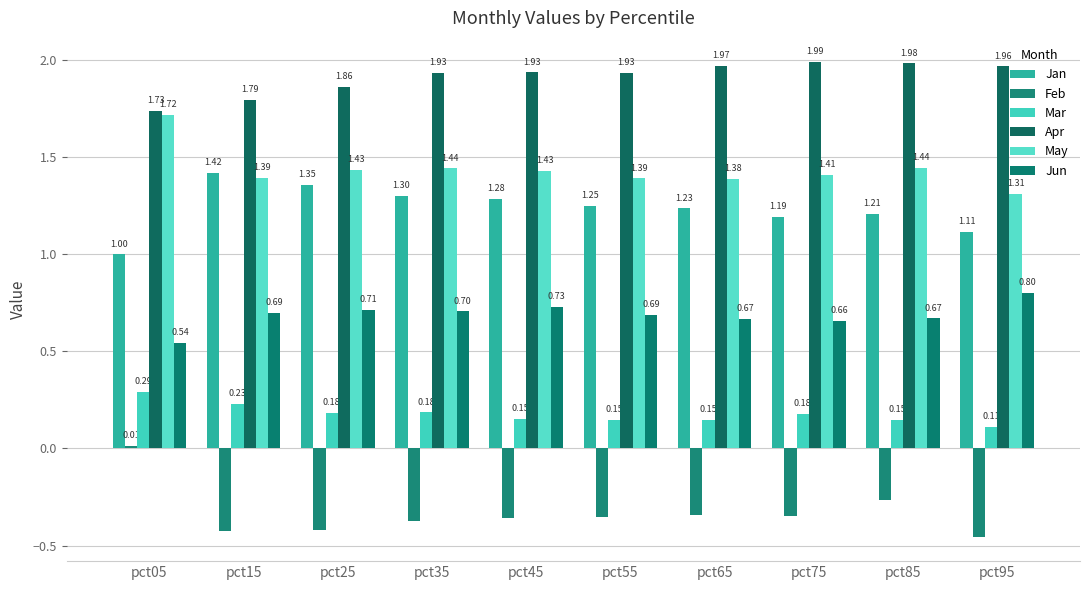

Does the chart contain stacked bars?

No